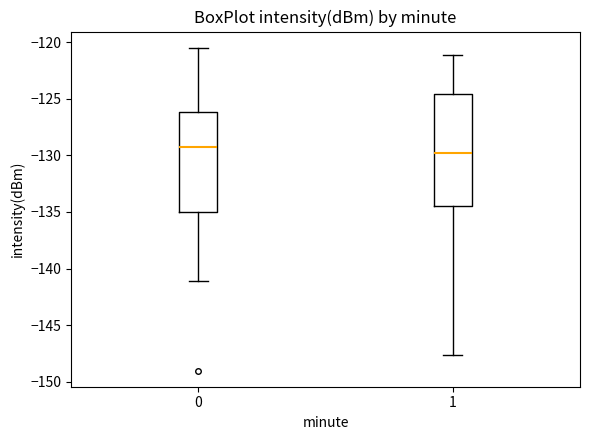

Comparing the boxes themselves (not the whiskers), which one is the tallest?

1